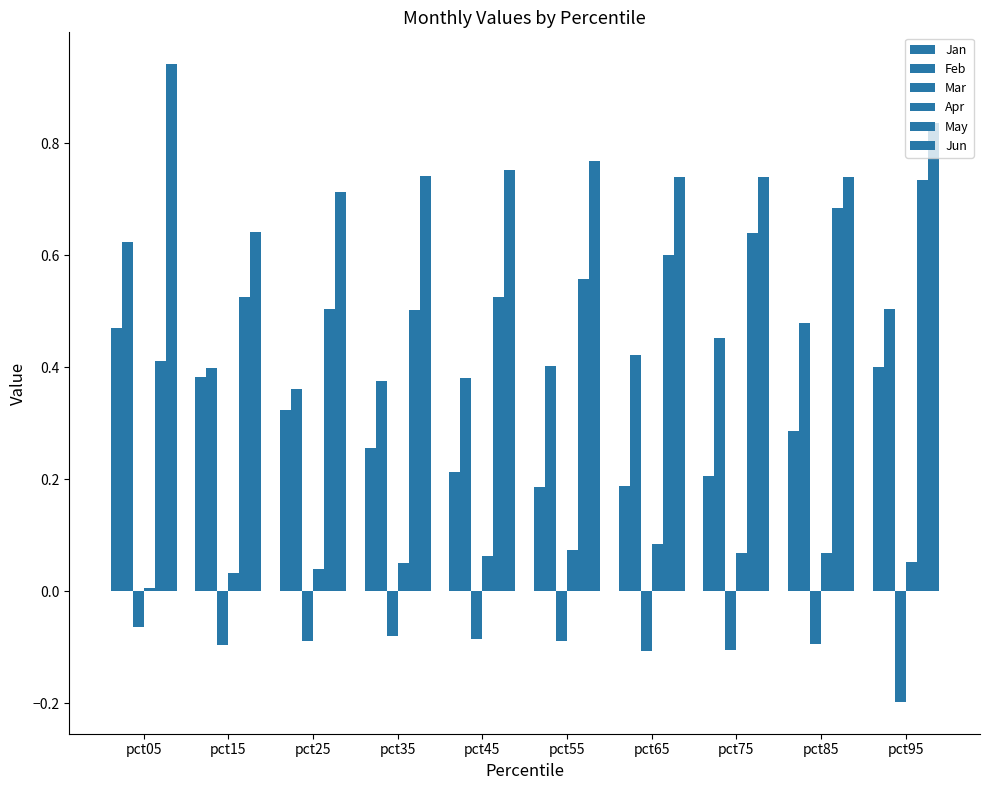

Count the number of categories in the chart.

10